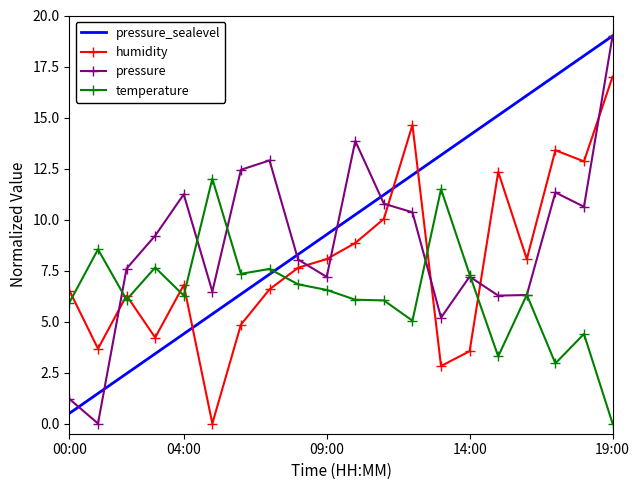

What is the maximum value shown in the chart?

19.0